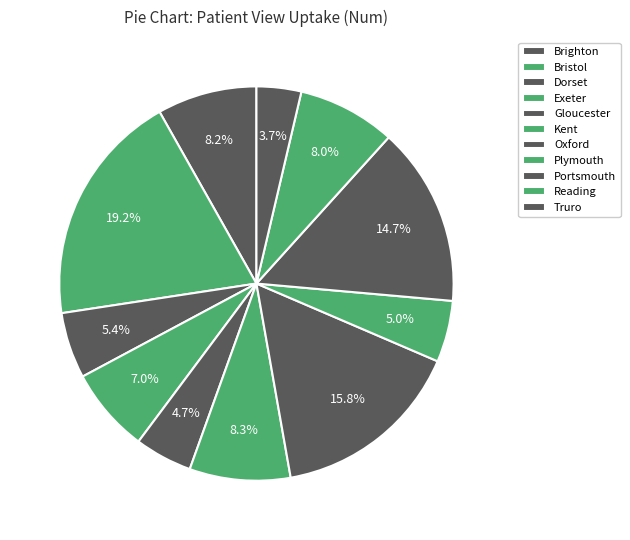

What percentage is the Brighton slice, to the nearest percent?

8%